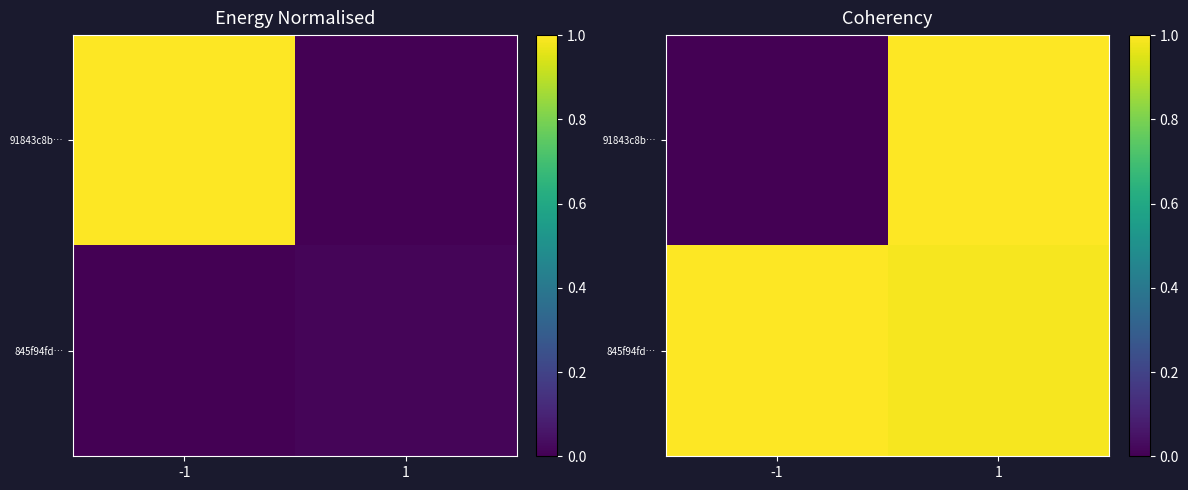

Count the number of data series in this chart.

2